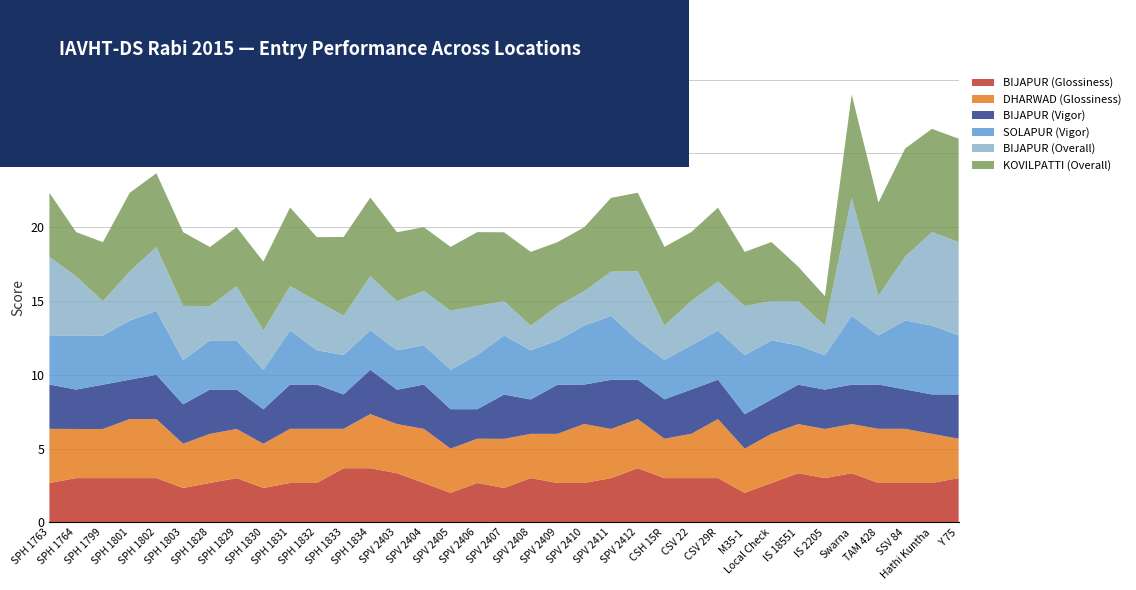

Reading right to left, list all the values displayed in this chart.

BIJAPUR (Glossiness): Y 75=3.0	Hathi Kuntha=2.7	SSV 84=2.7	TAM 428=2.7	Swarna=3.3	IS 2205=3.0	IS 18551=3.3	Local Check=2.7	M35-1=2.0	CSV 29R=3.0	CSV 22=3.0	CSH 15R=3.0	SPV 2412=3.7	SPV 2411=3.0	SPV 2410=2.7	SPV 2409=2.7	SPV 2408=3.0	SPV 2407=2.3	SPV 2406=2.7	SPV 2405=2.0	SPV 2404=2.7	SPV 2403=3.3	SPH 1834=3.7	SPH 1833=3.7	SPH 1832=2.7	SPH 1831=2.7	SPH 1830=2.3	SPH 1829=3.0	SPH 1828=2.7	SPH 1803=2.3	SPH 1802=3.0	SPH 1801=3.0	SPH 1799=3.0	SPH 1764=3.0	SPH 1763=2.7
DHARWAD (Glossiness): Y 75=2.7	Hathi Kuntha=3.3	SSV 84=3.7	TAM 428=3.7	Swarna=3.3	IS 2205=3.3	IS 18551=3.3	Local Check=3.3	M35-1=3.0	CSV 29R=4.0	CSV 22=3.0	CSH 15R=2.7	SPV 2412=3.3	SPV 2411=3.3	SPV 2410=4.0	SPV 2409=3.3	SPV 2408=3.0	SPV 2407=3.3	SPV 2406=3.0	SPV 2405=3.0	SPV 2404=3.7	SPV 2403=3.3	SPH 1834=3.7	SPH 1833=2.7	SPH 1832=3.7	SPH 1831=3.7	SPH 1830=3.0	SPH 1829=3.3	SPH 1828=3.3	SPH 1803=3.0	SPH 1802=4.0	SPH 1801=4.0	SPH 1799=3.3	SPH 1764=3.3	SPH 1763=3.7
BIJAPUR (Vigor): Y 75=3.0	Hathi Kuntha=2.7	SSV 84=2.7	TAM 428=3.0	Swarna=2.7	IS 2205=2.7	IS 18551=2.7	Local Check=2.3	M35-1=2.3	CSV 29R=2.7	CSV 22=3.0	CSH 15R=2.7	SPV 2412=2.7	SPV 2411=3.3	SPV 2410=2.7	SPV 2409=3.3	SPV 2408=2.3	SPV 2407=3.0	SPV 2406=2.0	SPV 2405=2.7	SPV 2404=3.0	SPV 2403=2.3	SPH 1834=3.0	SPH 1833=2.3	SPH 1832=3.0	SPH 1831=3.0	SPH 1830=2.3	SPH 1829=2.7	SPH 1828=3.0	SPH 1803=2.7	SPH 1802=3.0	SPH 1801=2.7	SPH 1799=3.0	SPH 1764=2.7	SPH 1763=3.0
SOLAPUR (Vigor): Y 75=4.0	Hathi Kuntha=4.7	SSV 84=4.7	TAM 428=3.3	Swarna=4.7	IS 2205=2.3	IS 18551=2.7	Local Check=4.0	M35-1=4.0	CSV 29R=3.3	CSV 22=3.0	CSH 15R=2.7	SPV 2412=2.7	SPV 2411=4.3	SPV 2410=4.0	SPV 2409=3.0	SPV 2408=3.3	SPV 2407=4.0	SPV 2406=3.7	SPV 2405=2.7	SPV 2404=2.7	SPV 2403=2.7	SPH 1834=2.7	SPH 1833=2.7	SPH 1832=2.3	SPH 1831=3.7	SPH 1830=2.7	SPH 1829=3.3	SPH 1828=3.3	SPH 1803=3.0	SPH 1802=4.3	SPH 1801=4.0	SPH 1799=3.3	SPH 1764=3.7	SPH 1763=3.3
BIJAPUR (Overall): Y 75=6.3	Hathi Kuntha=6.3	SSV 84=4.3	TAM 428=2.7	Swarna=8.0	IS 2205=2.0	IS 18551=3.0	Local Check=2.7	M35-1=3.3	CSV 29R=3.3	CSV 22=3.0	CSH 15R=2.3	SPV 2412=4.7	SPV 2411=3.0	SPV 2410=2.3	SPV 2409=2.3	SPV 2408=1.7	SPV 2407=2.3	SPV 2406=3.3	SPV 2405=4.0	SPV 2404=3.7	SPV 2403=3.3	SPH 1834=3.7	SPH 1833=2.7	SPH 1832=3.3	SPH 1831=3.0	SPH 1830=2.7	SPH 1829=3.7	SPH 1828=2.3	SPH 1803=3.7	SPH 1802=4.3	SPH 1801=3.3	SPH 1799=2.3	SPH 1764=4.0	SPH 1763=5.3
KOVILPATTI (Overall): Y 75=7.0	Hathi Kuntha=7.0	SSV 84=7.3	TAM 428=6.3	Swarna=7.0	IS 2205=2.0	IS 18551=2.3	Local Check=4.0	M35-1=3.7	CSV 29R=5.0	CSV 22=4.7	CSH 15R=5.3	SPV 2412=5.3	SPV 2411=5.0	SPV 2410=4.3	SPV 2409=4.3	SPV 2408=5.0	SPV 2407=4.7	SPV 2406=5.0	SPV 2405=4.3	SPV 2404=4.3	SPV 2403=4.7	SPH 1834=5.3	SPH 1833=5.3	SPH 1832=4.3	SPH 1831=5.3	SPH 1830=4.7	SPH 1829=4.0	SPH 1828=4.0	SPH 1803=5.0	SPH 1802=5.0	SPH 1801=5.3	SPH 1799=4.0	SPH 1764=3.0	SPH 1763=4.3